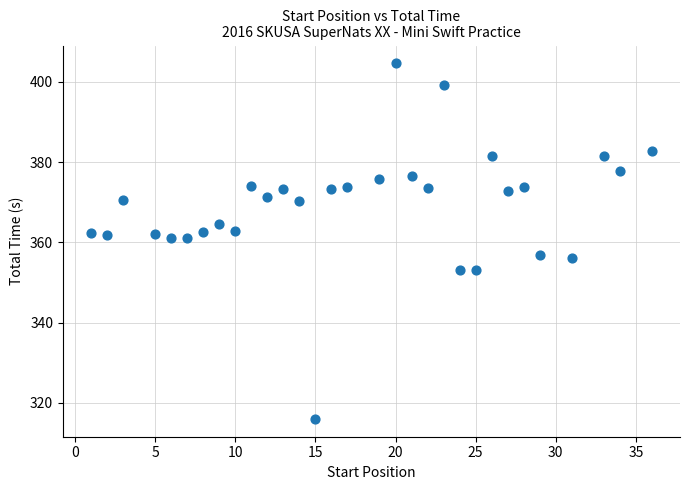

What is the range of X values (max minus min)?

35.0